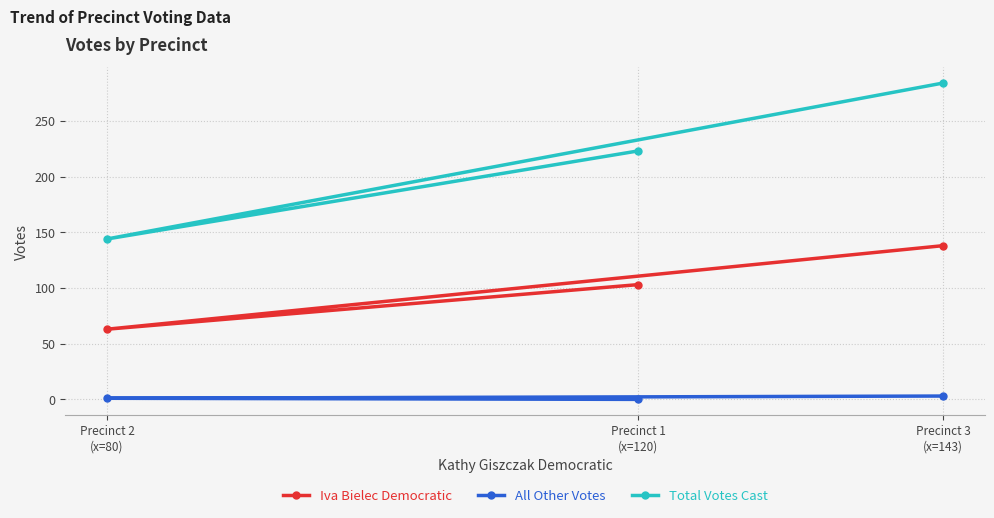

Where is All Other Votes nearest to the value 1?

Precinct 2
(x=80)